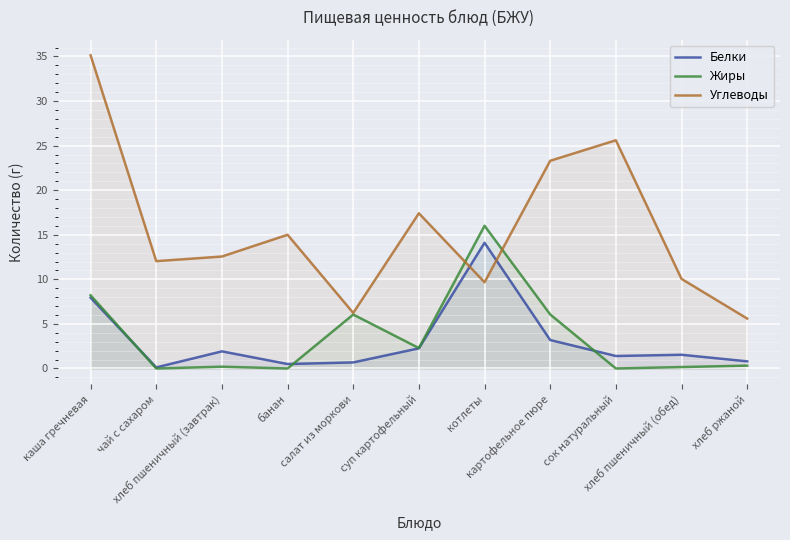

What is the label of the 7th point from the right?

салат из моркови